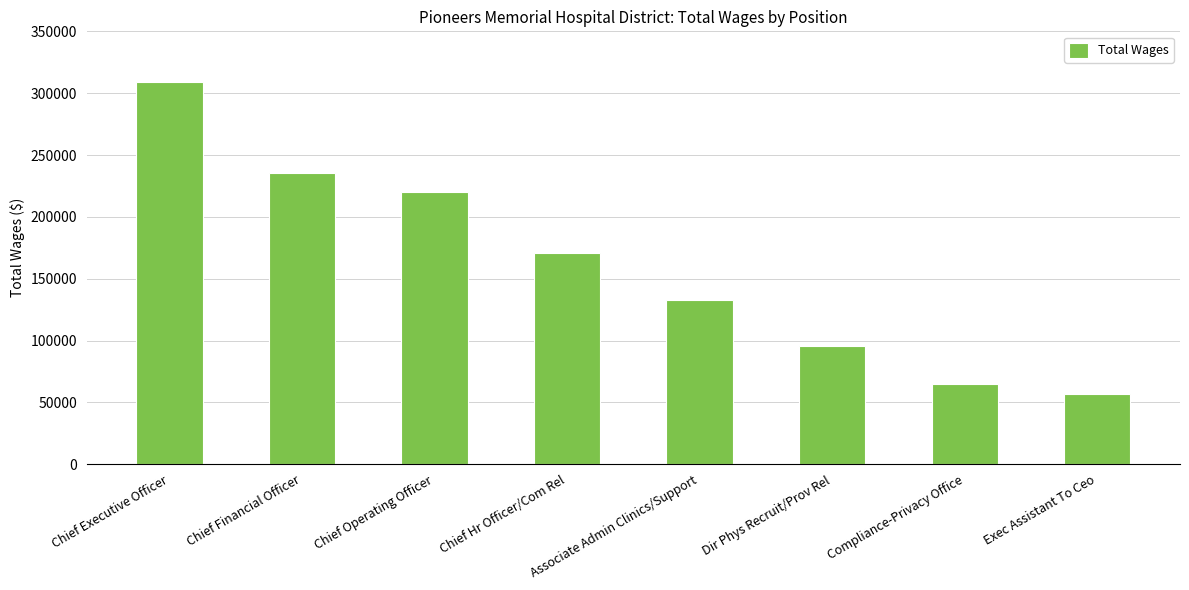

What is the maximum value shown in the chart?

309121